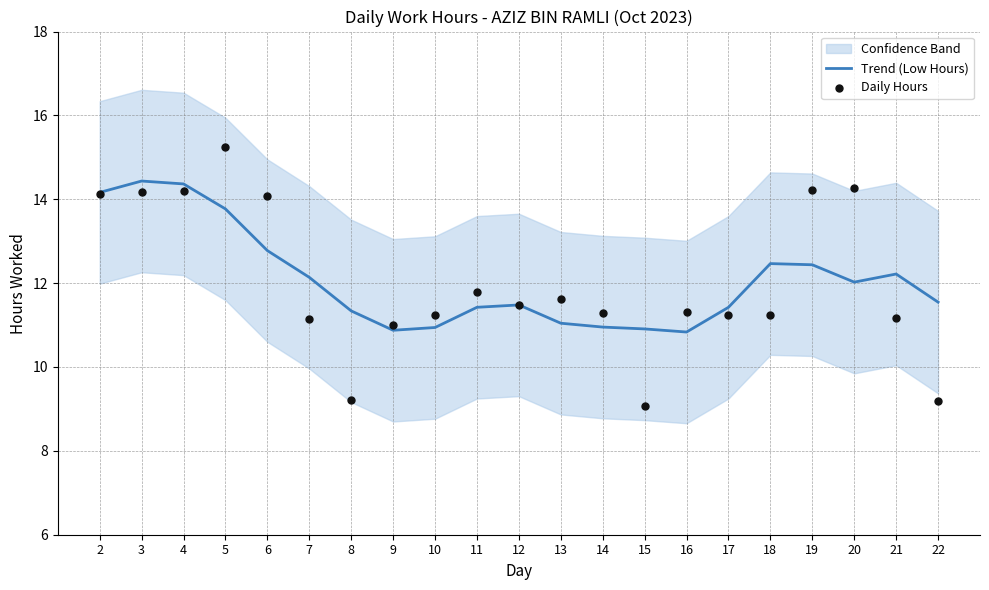

Is the value of Trend (Low Hours) at 6 greater than the value of Daily Hours at 19?

No